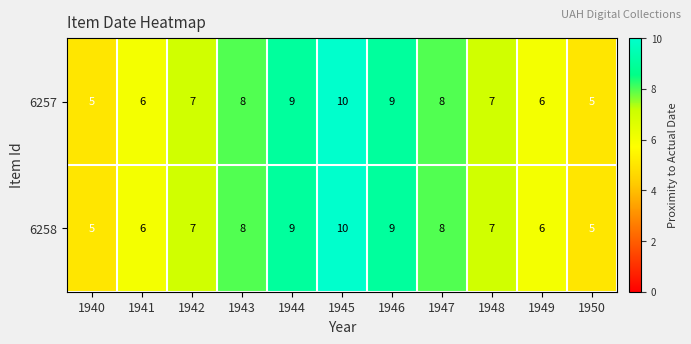

How many series are shown in this chart?

2